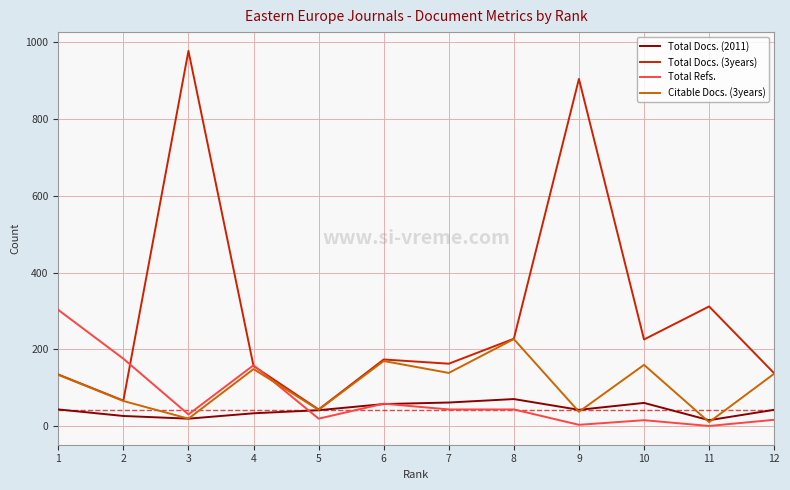

Is it true that Total Refs. equals 24 at 6?

False